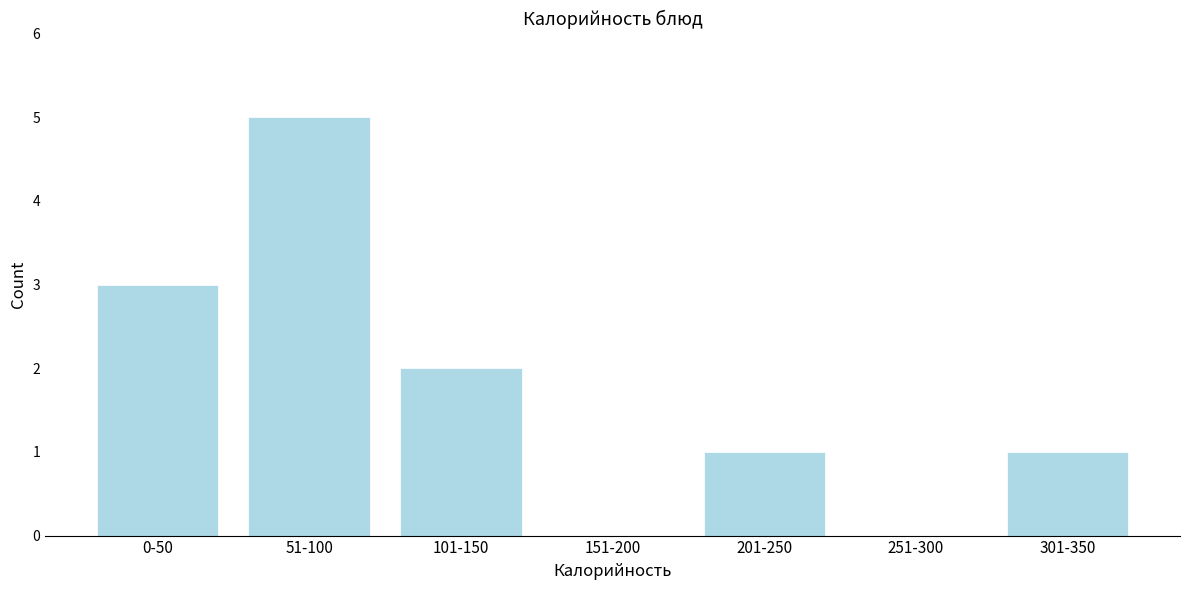

Reading left to right, transcribe all the data shown in this chart.

0-50=3	51-100=5	101-150=2	151-200=0	201-250=1	251-300=0	301-350=1